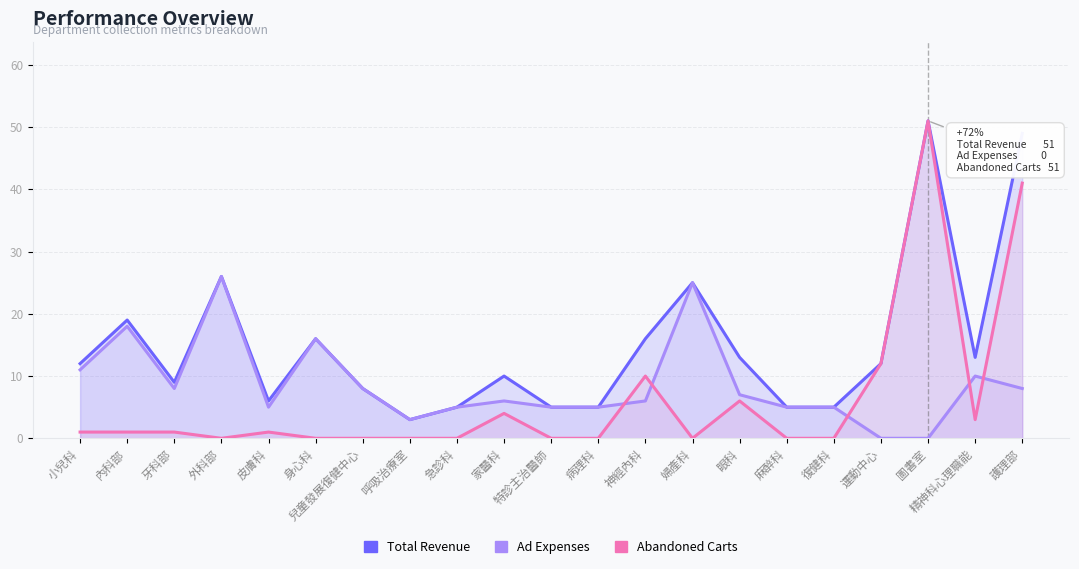

Rank the series at 呼吸治療室 from lowest to highest value.

Abandoned Carts, Total Revenue, Ad Expenses